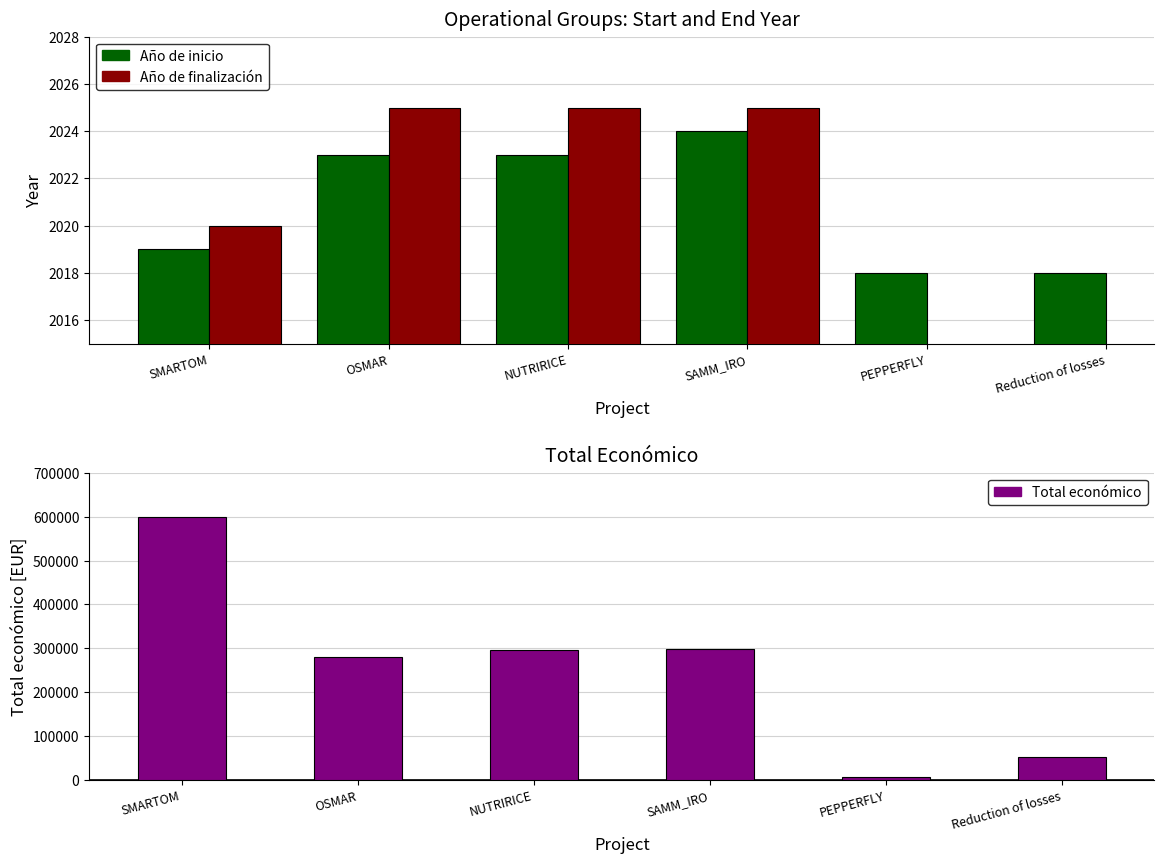

Count the number of categories in the chart.

6